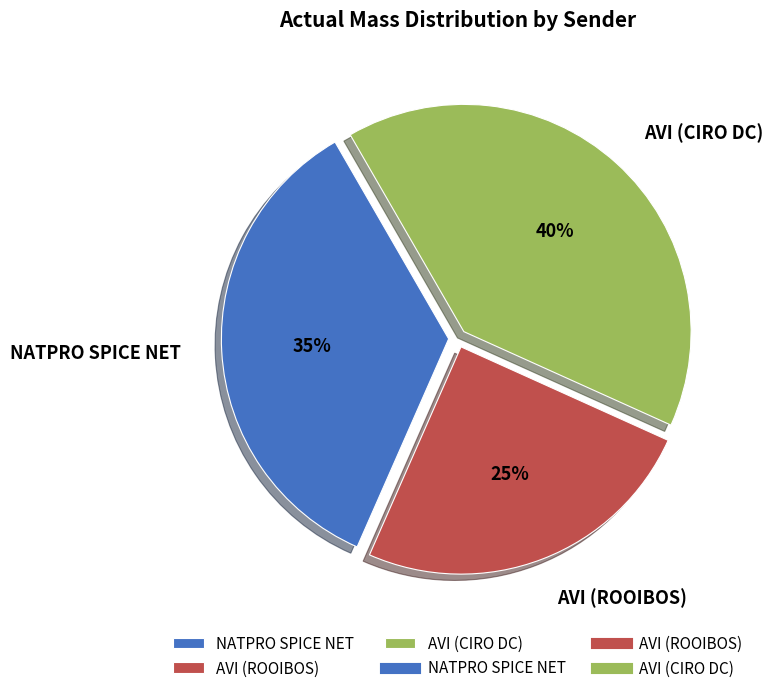

What percentage is the AVI (CIRO DC) slice, to the nearest percent?

40%